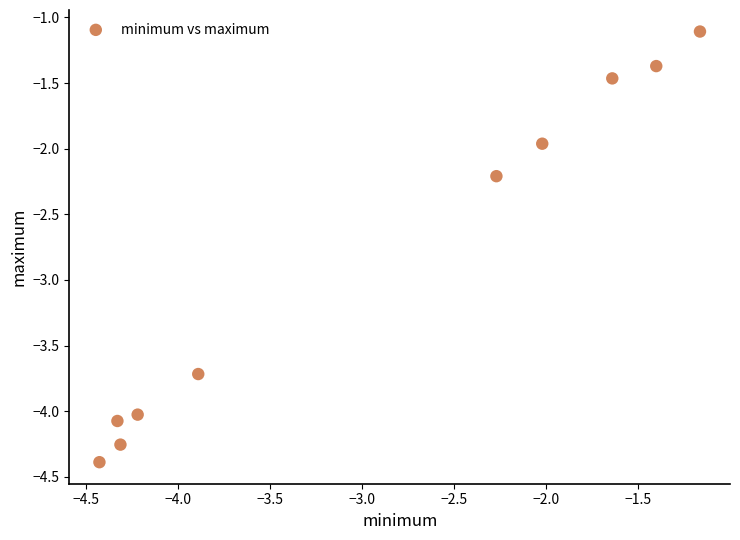

What is the range of X values (max minus min)?

3.3